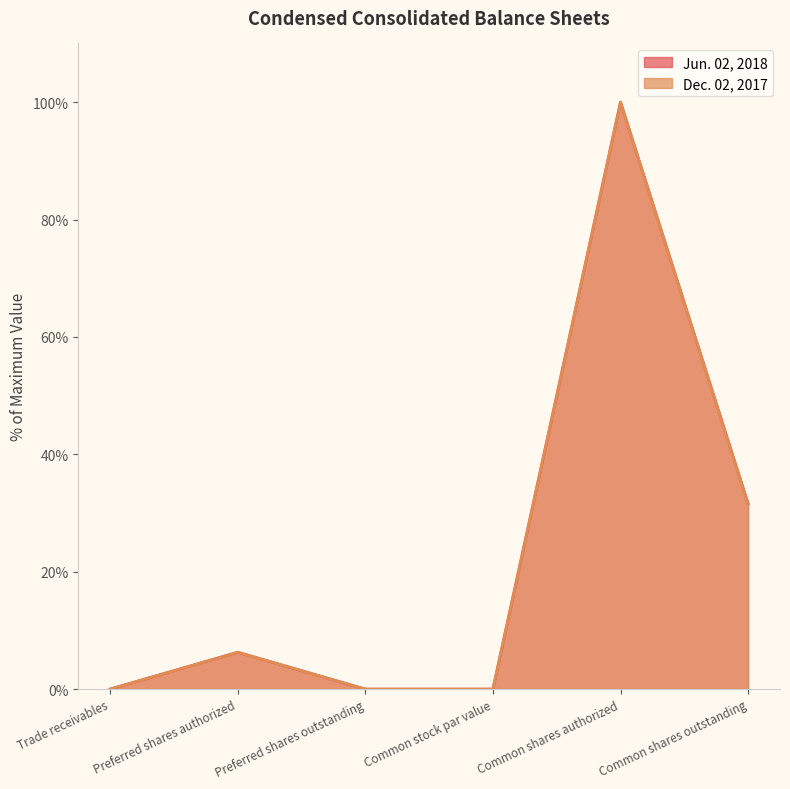

True or false: Jun. 02, 2018 and Dec. 02, 2017 intersect in this chart.

False